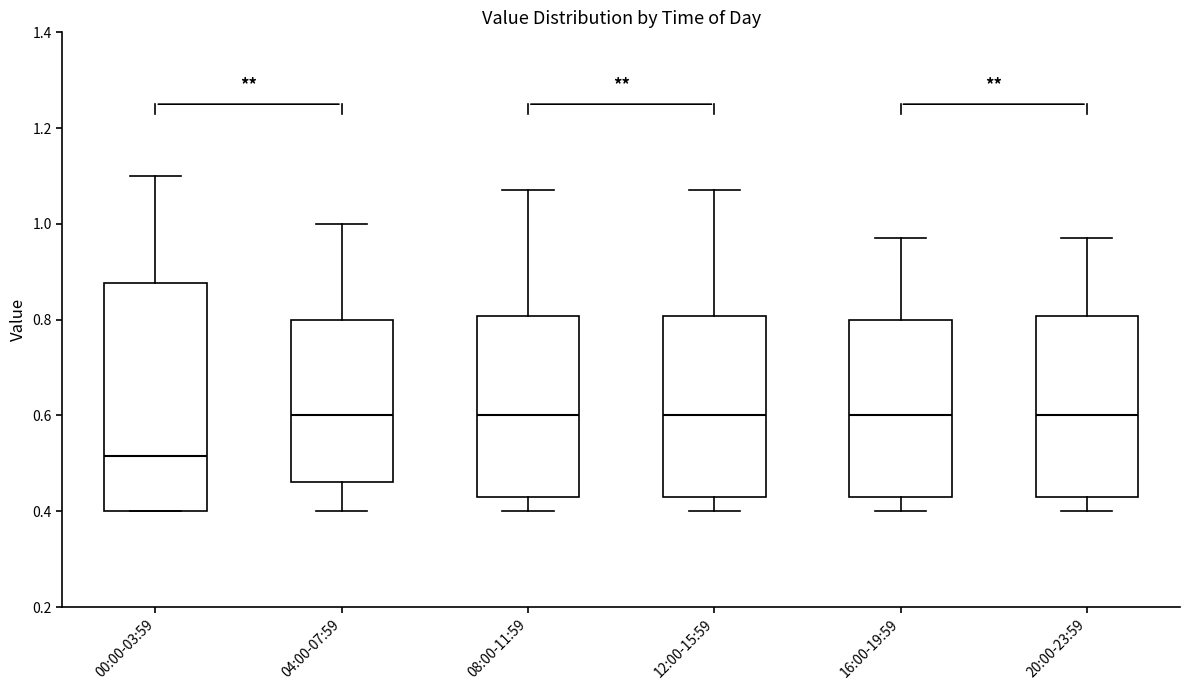

Reading left to right, transcribe this box plot: for each box, give where its median line is, the range the box spans, and where its two whiskers end, as read against the y-axis. The values are not printed on the chart, so give them approximately, as read against the axis.

00:00-03:59: median 0.52, box 0.40 to 0.88, whiskers 0.40 to 1.10
04:00-07:59: median 0.60, box 0.46 to 0.80, whiskers 0.40 to 1.00
08:00-11:59: median 0.60, box 0.44 to 0.80, whiskers 0.40 to 1.08
12:00-15:59: median 0.60, box 0.44 to 0.80, whiskers 0.40 to 1.08
16:00-19:59: median 0.60, box 0.44 to 0.80, whiskers 0.40 to 0.98
20:00-23:59: median 0.60, box 0.44 to 0.80, whiskers 0.40 to 0.98